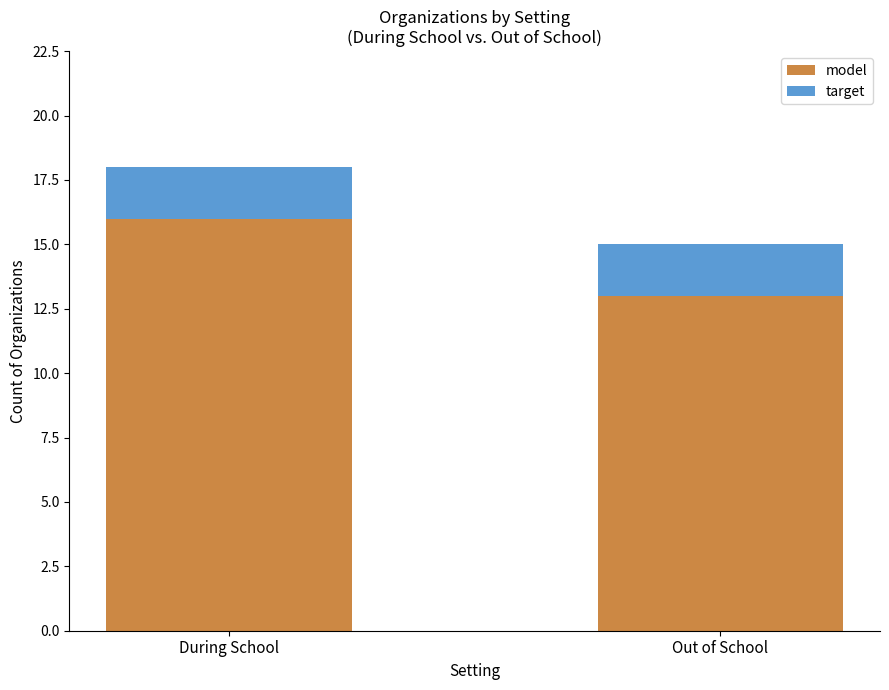

Reading right to left, what are the values for model?

13	16